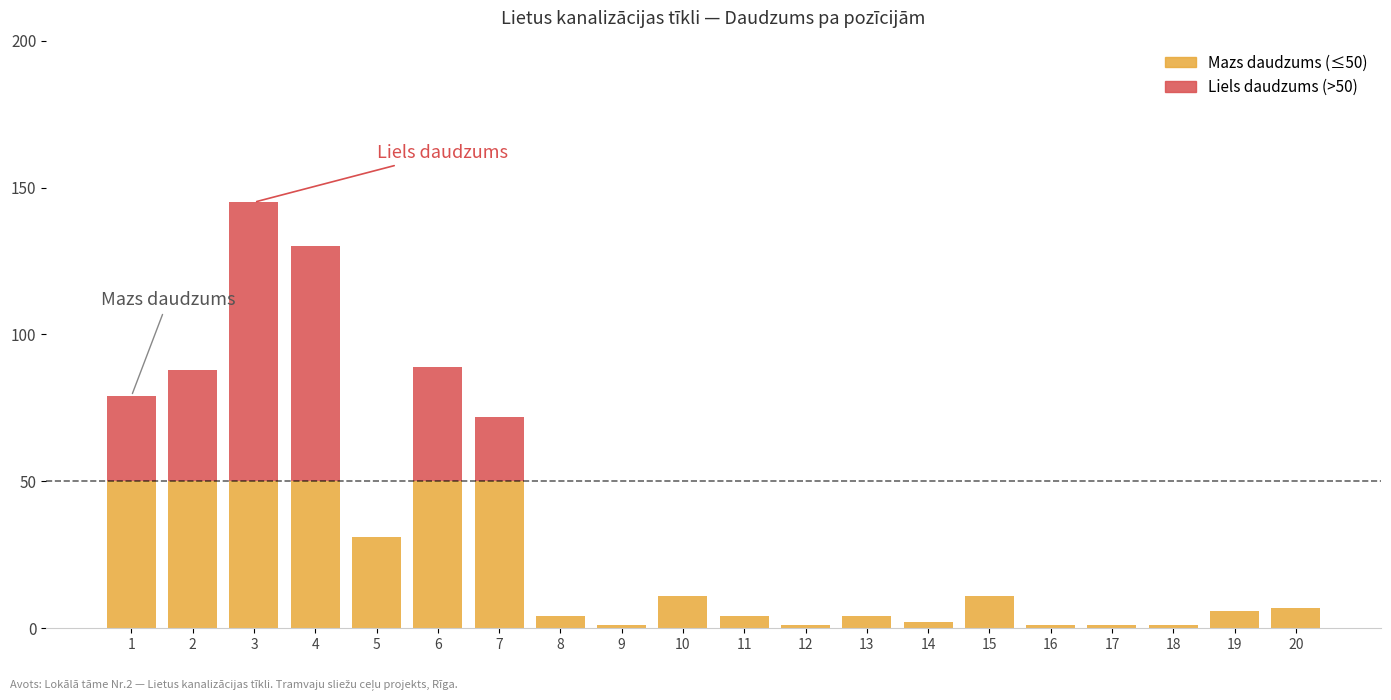

Are the bars horizontal?

No